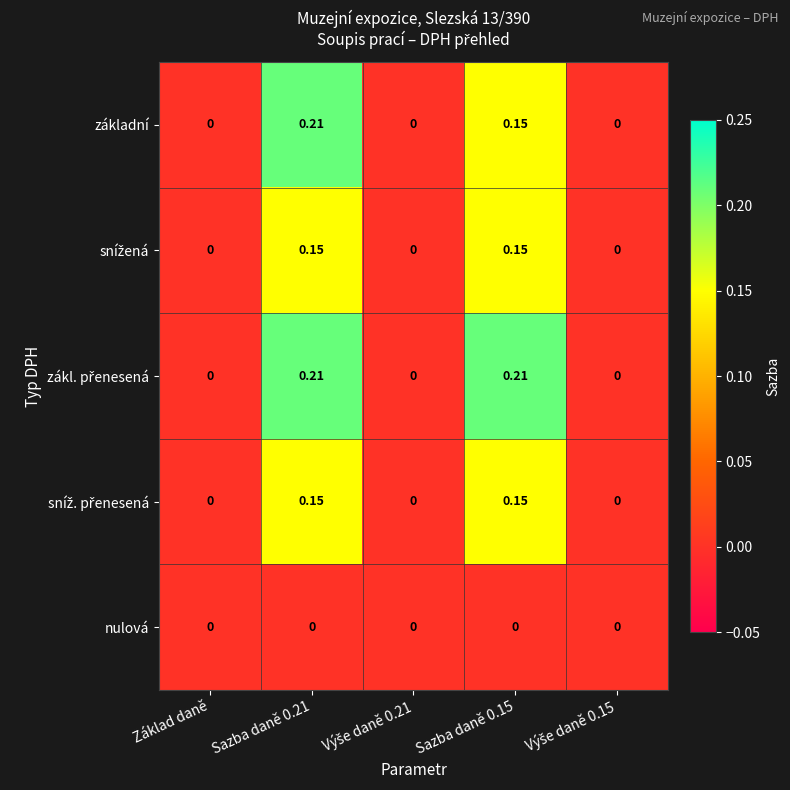

Which label corresponds to the smallest value in the chart?

Základ daně